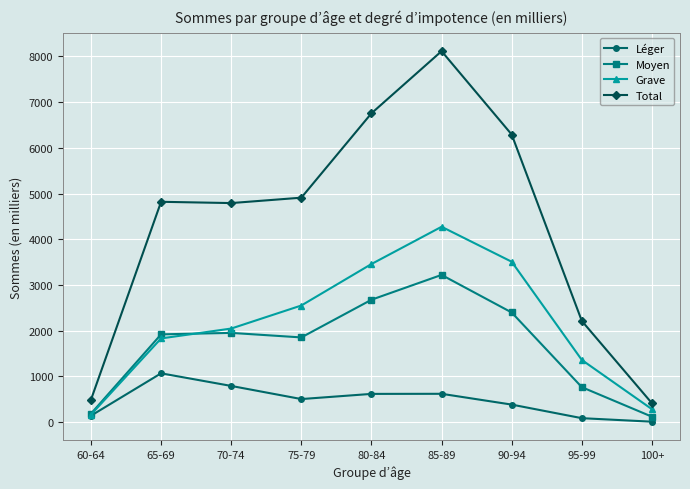

The value of Léger at 80-84 is 336. True or false?

False